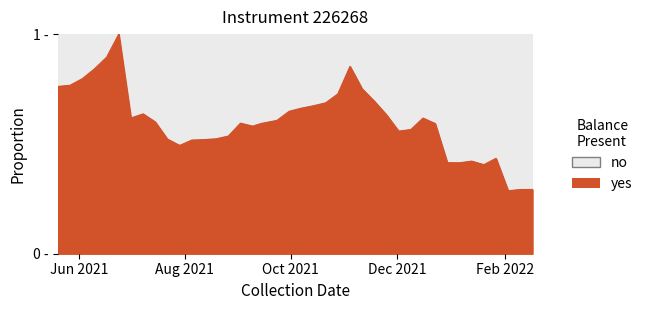

Reading left to right, extract all data points from this chart.

0.8	0.8	0.8	0.8	0.9	1.0	0.6	0.6	0.6	0.5	0.5	0.5	0.5	0.5	0.5	0.6	0.6	0.6	0.6	0.6	0.7	0.7	0.7	0.7	0.9	0.8	0.7	0.6	0.6	0.6	0.6	0.6	0.4	0.4	0.4	0.4	0.4	0.3	0.3	0.3